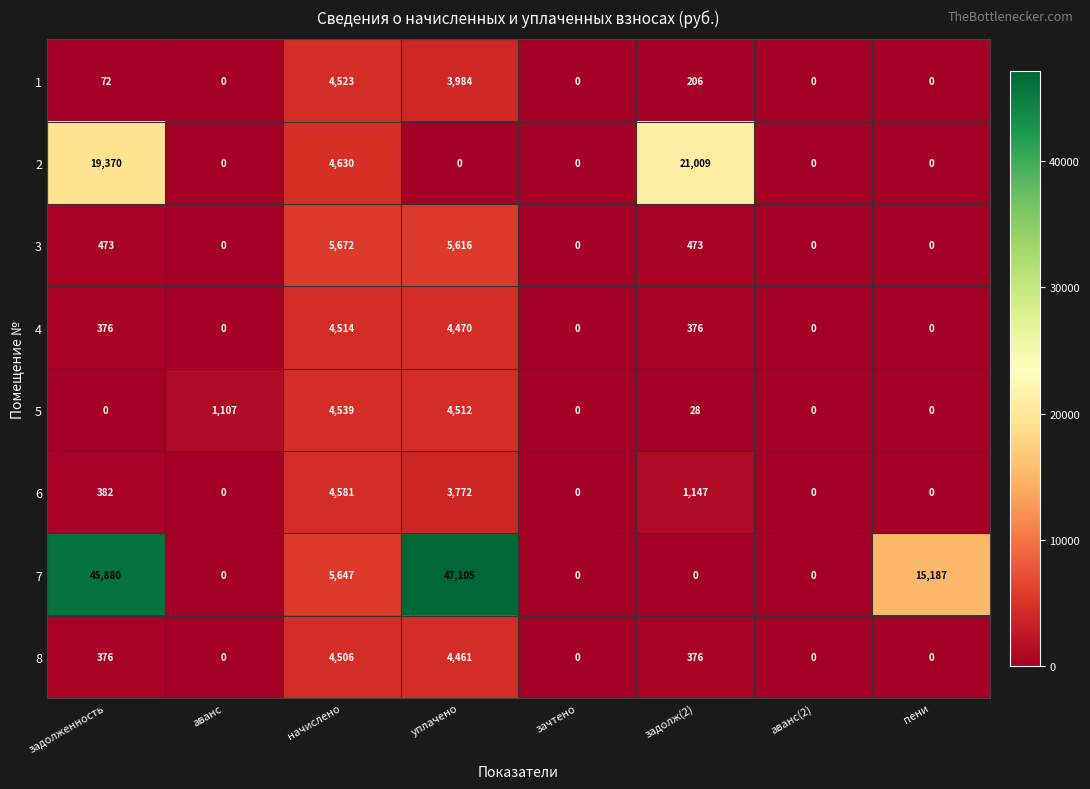

The 8 series shows 4461 at уплачено. True or false?

True